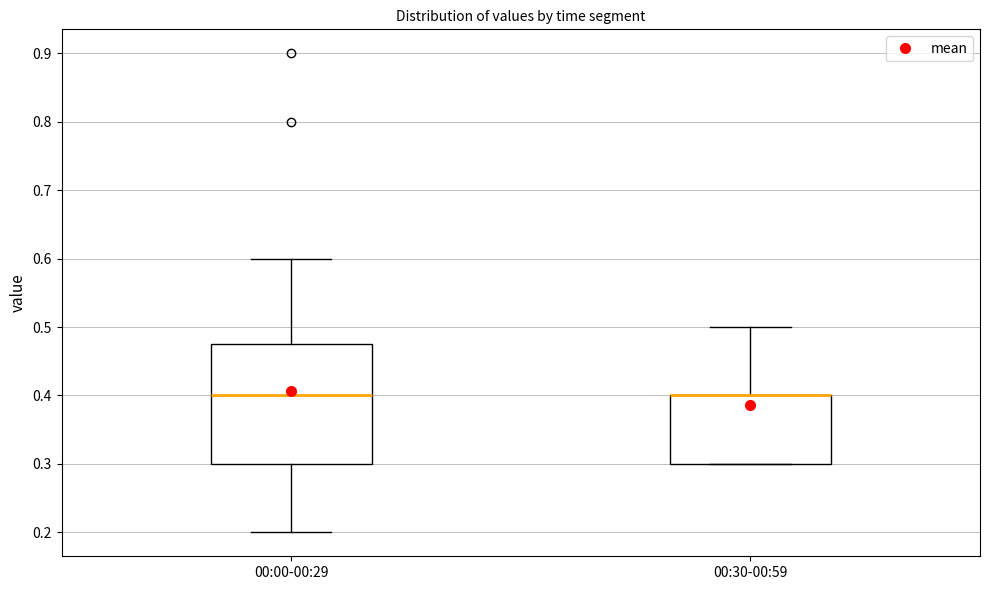

Where is the lower edge of the box for 00:30-00:59 on the y-axis? The values are not printed on the chart, so give them approximately, as read against the axis.

0.30